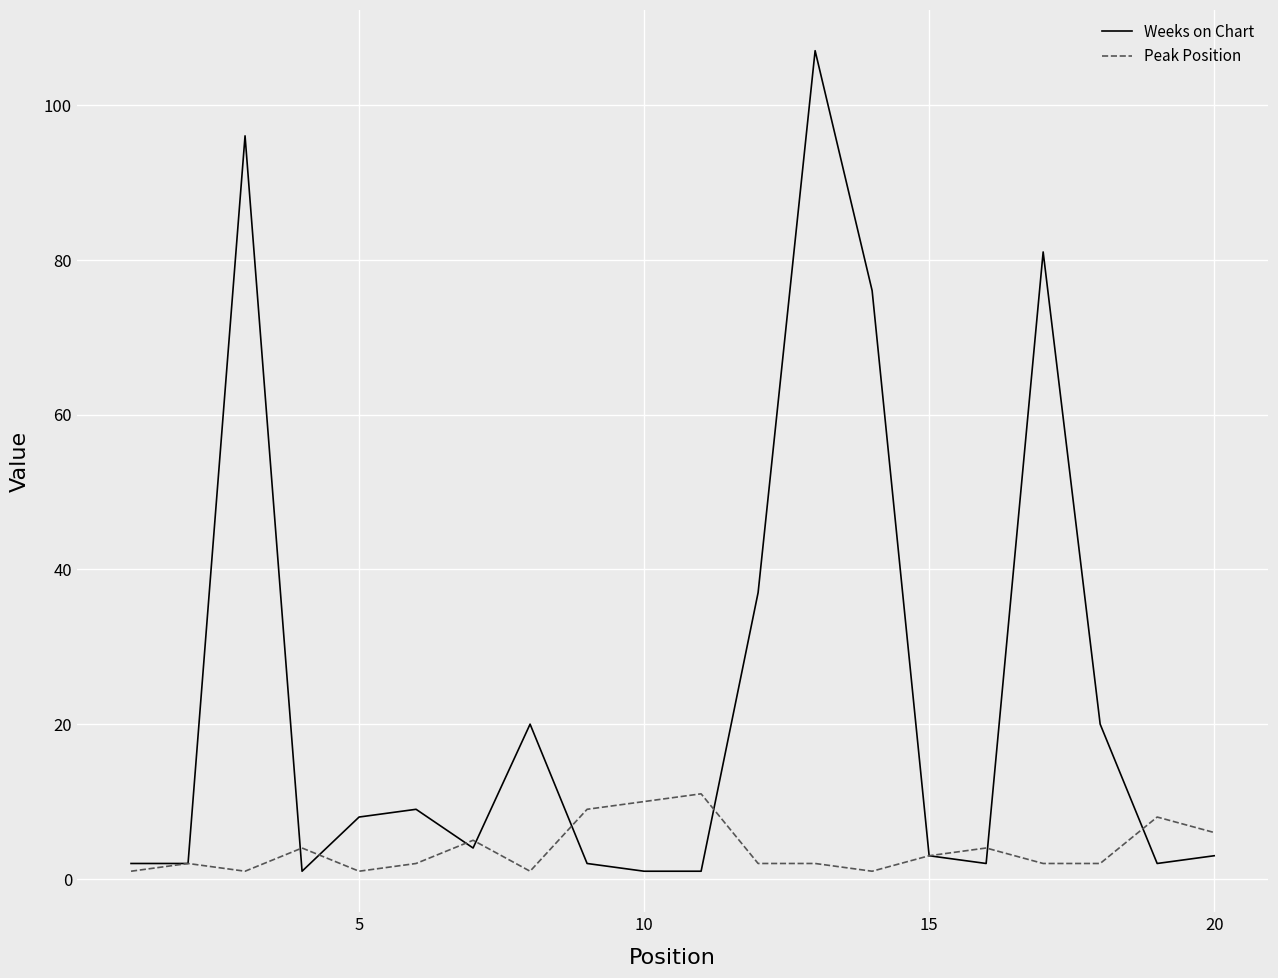

Which series has the largest range (max minus min)?

Weeks on Chart